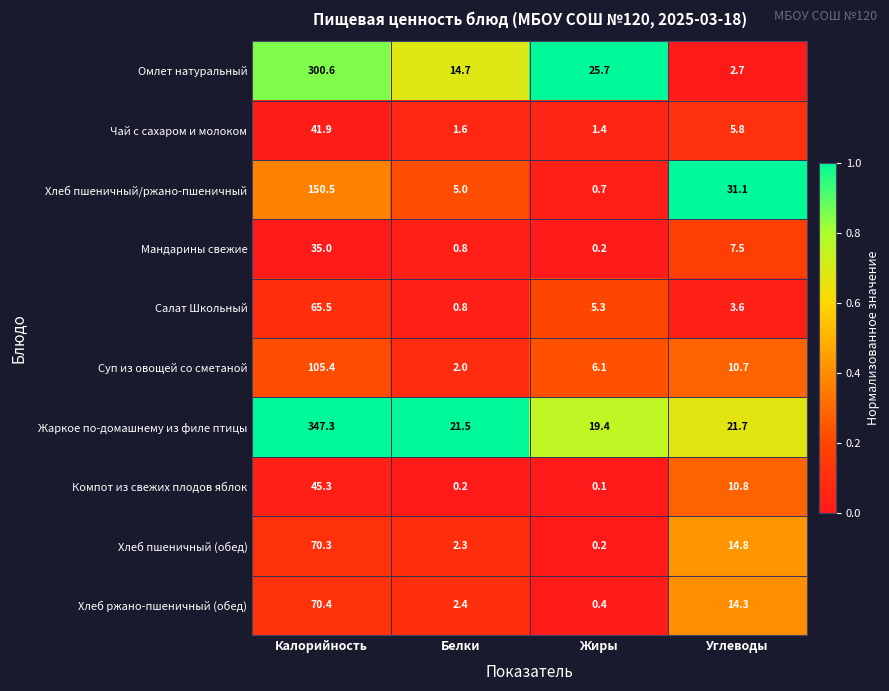

What is the average value of the Чай с сахаром и молоком series?

12.7